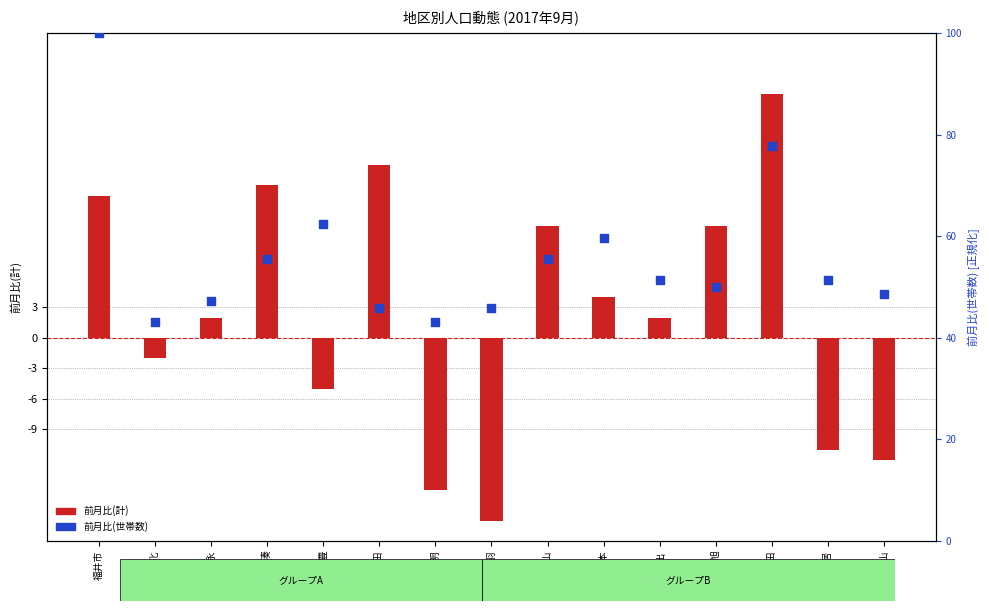

At how many categories does at least one series exceed 90?

1